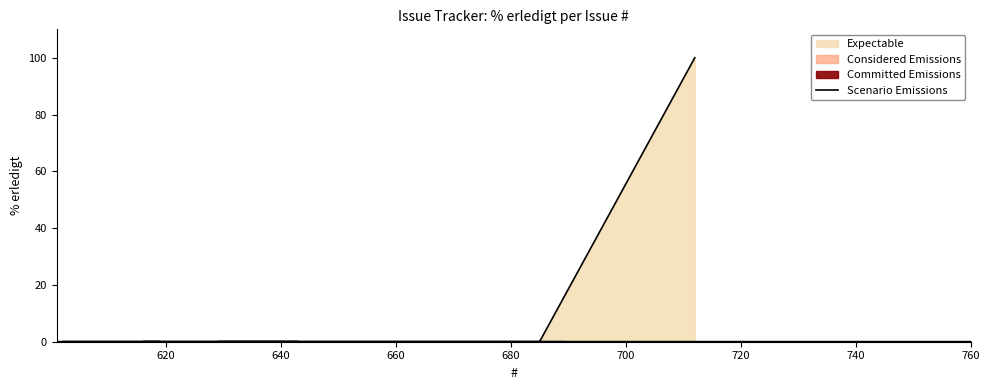

How many positive values are there?

1